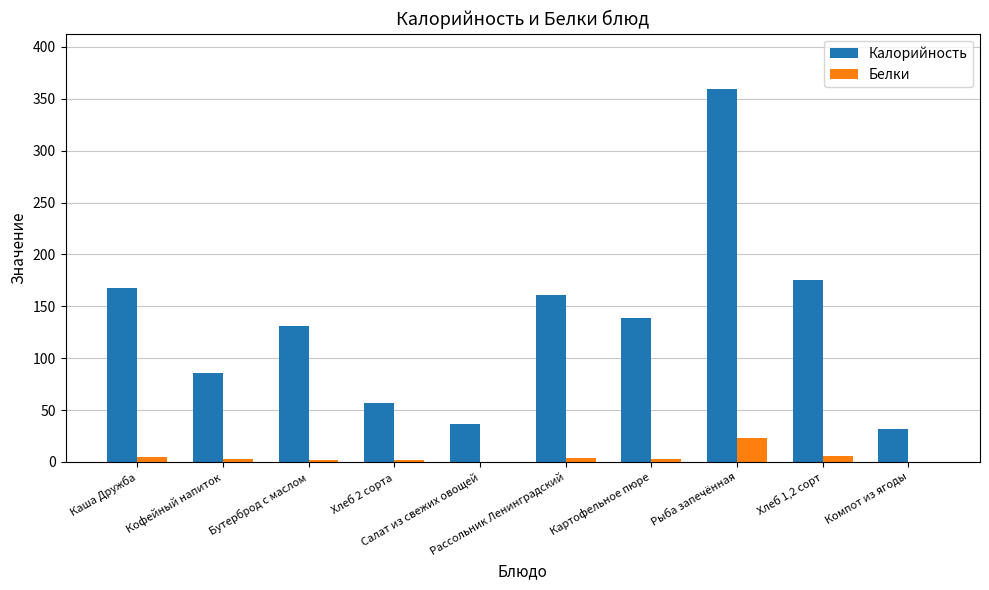

What is the sum of all Белки values?

48